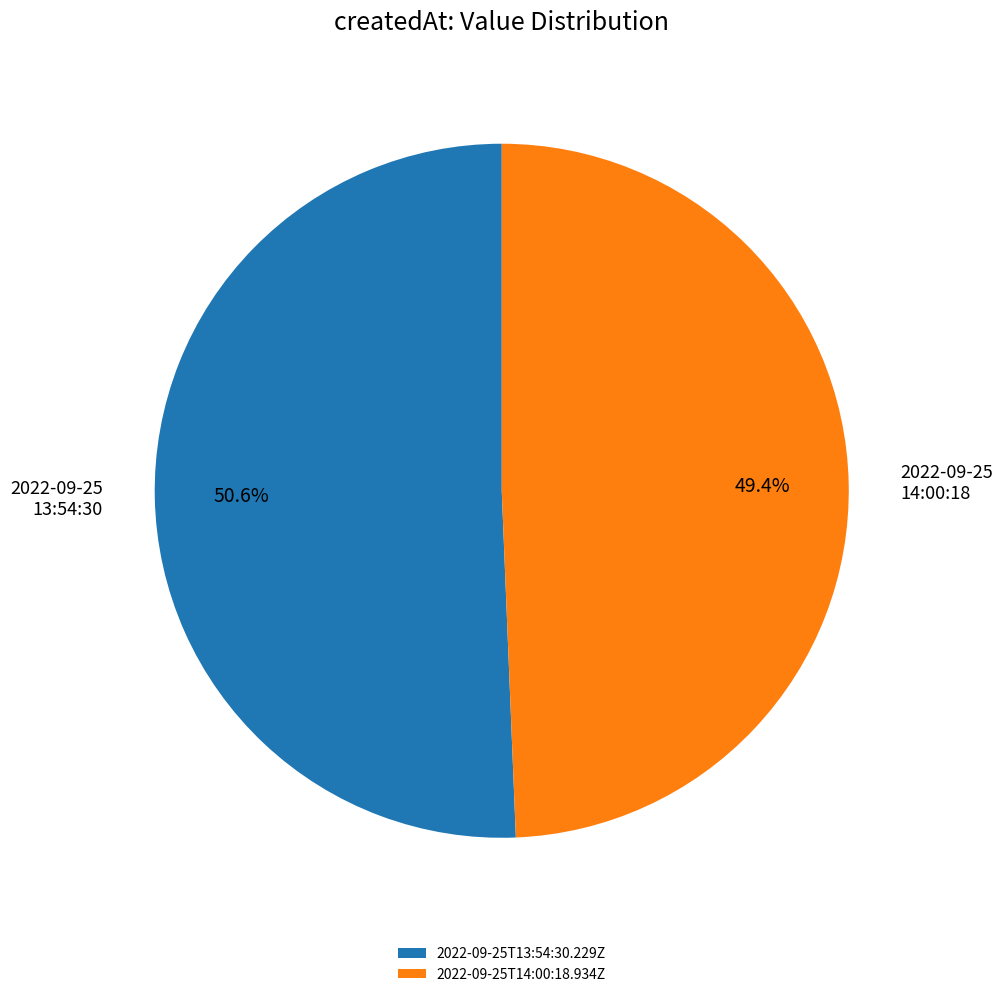

Rank the categories by value from highest to lowest.

2022-09-25T13:54:30.229Z, 2022-09-25T14:00:18.934Z